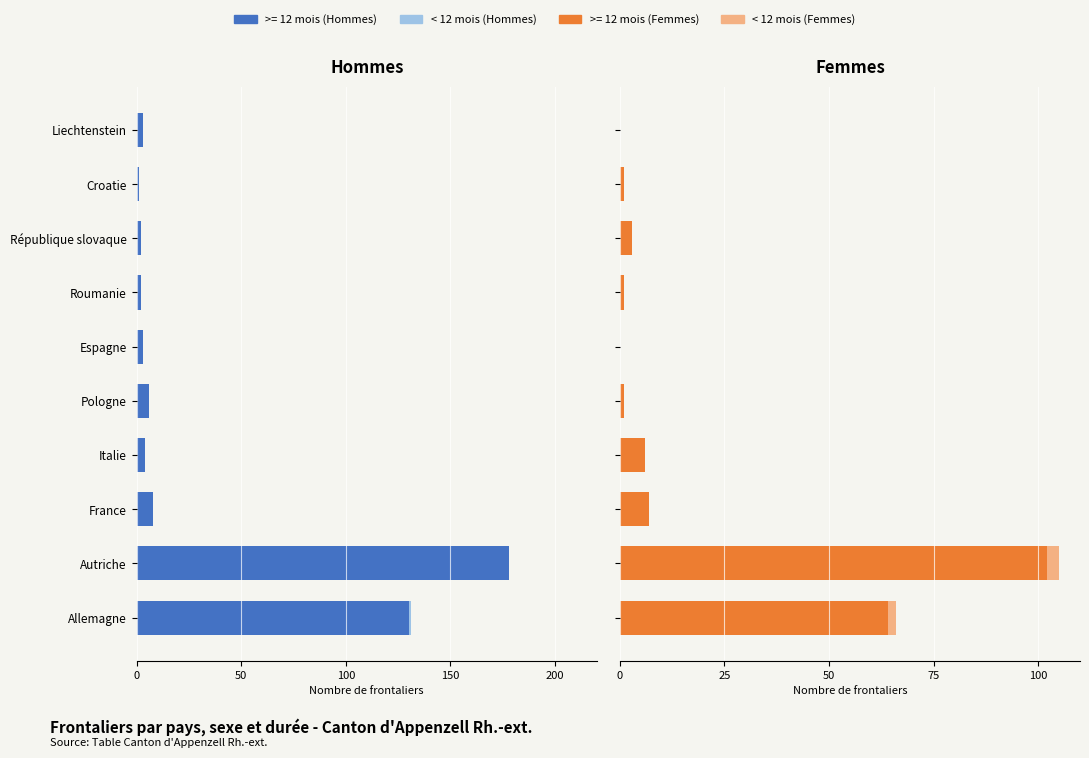

What position from the right is France?

8